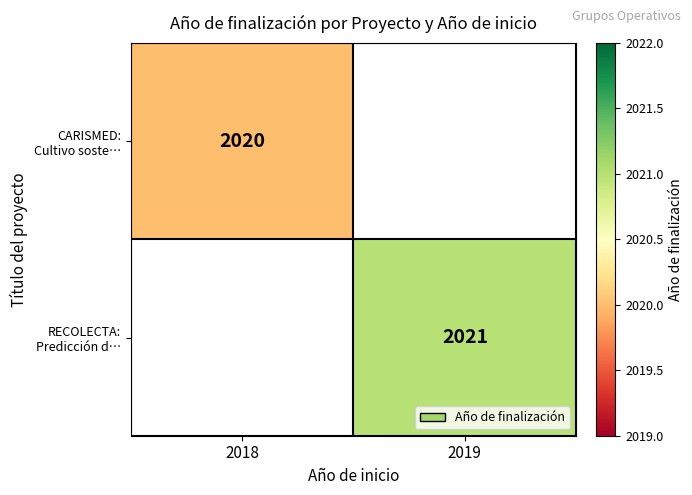

Is the value of RECOLECTA: Predicción d… at 2019 greater than the value of CARISMED: Cultivo soste… at 2018?

Yes